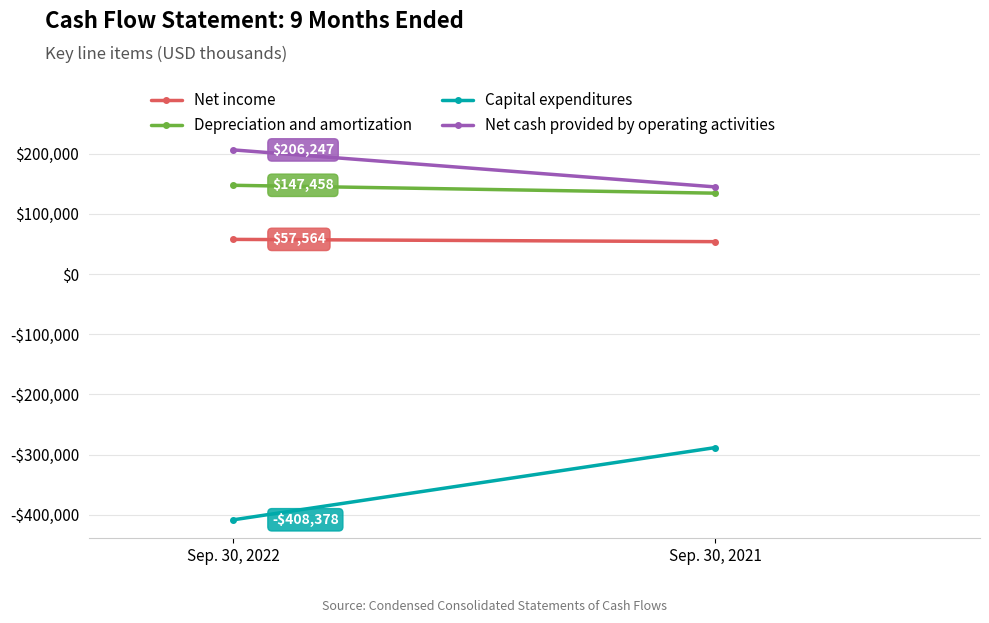

Reading left to right, extract all data points from this chart.

Net income: 57564	53804
Depreciation and amortization: 147458	134367
Capital expenditures: -408378	-288423
Net cash provided by operating activities: 206247	144791